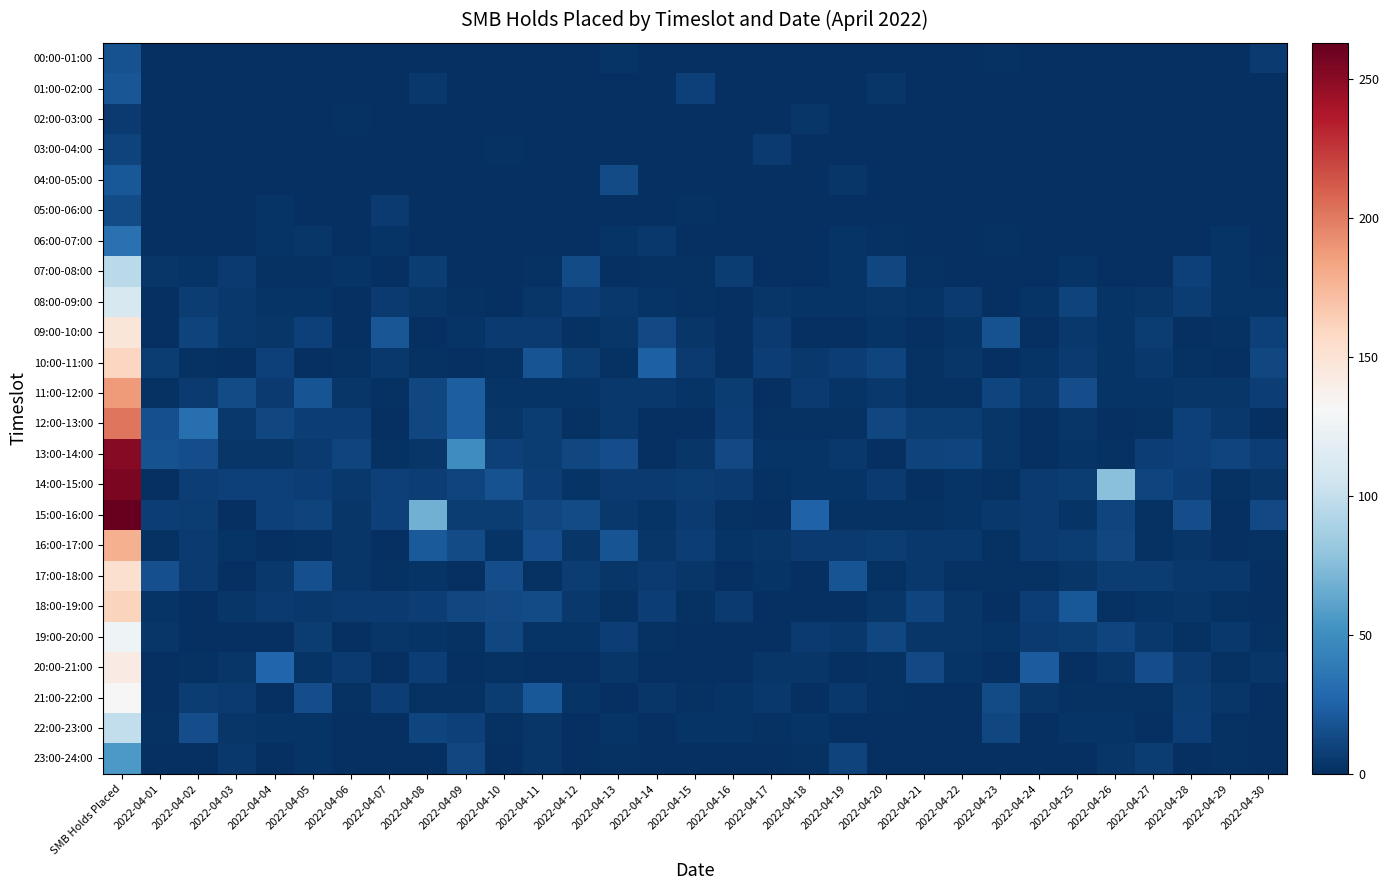

Reading left to right, extract all data points from this chart.

00:00-01:00: SMB Holds Placed=17	2022-04-01=0	2022-04-02=0	2022-04-03=0	2022-04-04=1	2022-04-05=0	2022-04-06=0	2022-04-07=1	2022-04-08=0	2022-04-09=0	2022-04-10=0	2022-04-11=0	2022-04-12=0	2022-04-13=3	2022-04-14=0	2022-04-15=0	2022-04-16=1	2022-04-17=0	2022-04-18=0	2022-04-19=0	2022-04-20=1	2022-04-21=1	2022-04-22=0	2022-04-23=2	2022-04-24=0	2022-04-25=0	2022-04-26=1	2022-04-27=0	2022-04-28=0	2022-04-29=0	2022-04-30=6
01:00-02:00: SMB Holds Placed=19	2022-04-01=0	2022-04-02=0	2022-04-03=0	2022-04-04=0	2022-04-05=0	2022-04-06=0	2022-04-07=0	2022-04-08=5	2022-04-09=0	2022-04-10=0	2022-04-11=0	2022-04-12=0	2022-04-13=0	2022-04-14=0	2022-04-15=9	2022-04-16=0	2022-04-17=0	2022-04-18=0	2022-04-19=0	2022-04-20=4	2022-04-21=0	2022-04-22=0	2022-04-23=0	2022-04-24=0	2022-04-25=0	2022-04-26=0	2022-04-27=1	2022-04-28=0	2022-04-29=0	2022-04-30=0
02:00-03:00: SMB Holds Placed=6	2022-04-01=0	2022-04-02=0	2022-04-03=0	2022-04-04=0	2022-04-05=0	2022-04-06=2	2022-04-07=0	2022-04-08=0	2022-04-09=0	2022-04-10=0	2022-04-11=0	2022-04-12=0	2022-04-13=0	2022-04-14=0	2022-04-15=0	2022-04-16=0	2022-04-17=0	2022-04-18=4	2022-04-19=0	2022-04-20=0	2022-04-21=0	2022-04-22=0	2022-04-23=0	2022-04-24=0	2022-04-25=0	2022-04-26=0	2022-04-27=0	2022-04-28=0	2022-04-29=0	2022-04-30=0
03:00-04:00: SMB Holds Placed=10	2022-04-01=0	2022-04-02=0	2022-04-03=0	2022-04-04=0	2022-04-05=0	2022-04-06=0	2022-04-07=0	2022-04-08=0	2022-04-09=0	2022-04-10=2	2022-04-11=0	2022-04-12=0	2022-04-13=0	2022-04-14=0	2022-04-15=0	2022-04-16=0	2022-04-17=6	2022-04-18=1	2022-04-19=0	2022-04-20=0	2022-04-21=0	2022-04-22=0	2022-04-23=0	2022-04-24=0	2022-04-25=1	2022-04-26=0	2022-04-27=0	2022-04-28=0	2022-04-29=0	2022-04-30=0
04:00-05:00: SMB Holds Placed=20	2022-04-01=0	2022-04-02=0	2022-04-03=0	2022-04-04=0	2022-04-05=0	2022-04-06=0	2022-04-07=0	2022-04-08=0	2022-04-09=0	2022-04-10=0	2022-04-11=0	2022-04-12=1	2022-04-13=14	2022-04-14=1	2022-04-15=0	2022-04-16=0	2022-04-17=0	2022-04-18=0	2022-04-19=4	2022-04-20=0	2022-04-21=0	2022-04-22=0	2022-04-23=0	2022-04-24=0	2022-04-25=0	2022-04-26=0	2022-04-27=0	2022-04-28=0	2022-04-29=0	2022-04-30=0
05:00-06:00: SMB Holds Placed=14	2022-04-01=0	2022-04-02=0	2022-04-03=0	2022-04-04=3	2022-04-05=0	2022-04-06=0	2022-04-07=6	2022-04-08=0	2022-04-09=0	2022-04-10=0	2022-04-11=0	2022-04-12=0	2022-04-13=0	2022-04-14=0	2022-04-15=2	2022-04-16=1	2022-04-17=0	2022-04-18=0	2022-04-19=0	2022-04-20=0	2022-04-21=0	2022-04-22=0	2022-04-23=0	2022-04-24=0	2022-04-25=1	2022-04-26=0	2022-04-27=0	2022-04-28=0	2022-04-29=0	2022-04-30=1
06:00-07:00: SMB Holds Placed=33	2022-04-01=0	2022-04-02=0	2022-04-03=0	2022-04-04=3	2022-04-05=4	2022-04-06=1	2022-04-07=3	2022-04-08=0	2022-04-09=1	2022-04-10=0	2022-04-11=0	2022-04-12=0	2022-04-13=3	2022-04-14=5	2022-04-15=0	2022-04-16=0	2022-04-17=0	2022-04-18=0	2022-04-19=3	2022-04-20=2	2022-04-21=0	2022-04-22=1	2022-04-23=2	2022-04-24=1	2022-04-25=0	2022-04-26=0	2022-04-27=0	2022-04-28=0	2022-04-29=3	2022-04-30=1
07:00-08:00: SMB Holds Placed=96	2022-04-01=4	2022-04-02=3	2022-04-03=6	2022-04-04=2	2022-04-05=2	2022-04-06=3	2022-04-07=0	2022-04-08=7	2022-04-09=1	2022-04-10=1	2022-04-11=2	2022-04-12=14	2022-04-13=0	2022-04-14=2	2022-04-15=2	2022-04-16=7	2022-04-17=1	2022-04-18=1	2022-04-19=3	2022-04-20=12	2022-04-21=2	2022-04-22=1	2022-04-23=1	2022-04-24=1	2022-04-25=3	2022-04-26=0	2022-04-27=1	2022-04-28=9	2022-04-29=3	2022-04-30=2
08:00-09:00: SMB Holds Placed=110	2022-04-01=1	2022-04-02=7	2022-04-03=5	2022-04-04=3	2022-04-05=3	2022-04-06=0	2022-04-07=6	2022-04-08=4	2022-04-09=2	2022-04-10=0	2022-04-11=4	2022-04-12=8	2022-04-13=5	2022-04-14=3	2022-04-15=2	2022-04-16=0	2022-04-17=4	2022-04-18=3	2022-04-19=3	2022-04-20=4	2022-04-21=3	2022-04-22=6	2022-04-23=1	2022-04-24=3	2022-04-25=10	2022-04-26=3	2022-04-27=4	2022-04-28=7	2022-04-29=3	2022-04-30=3
09:00-10:00: SMB Holds Placed=147	2022-04-01=1	2022-04-02=10	2022-04-03=5	2022-04-04=4	2022-04-05=9	2022-04-06=1	2022-04-07=19	2022-04-08=0	2022-04-09=3	2022-04-10=6	2022-04-11=6	2022-04-12=2	2022-04-13=4	2022-04-14=13	2022-04-15=4	2022-04-16=1	2022-04-17=6	2022-04-18=1	2022-04-19=1	2022-04-20=3	2022-04-21=1	2022-04-22=3	2022-04-23=17	2022-04-24=1	2022-04-25=5	2022-04-26=3	2022-04-27=7	2022-04-28=0	2022-04-29=2	2022-04-30=9
10:00-11:00: SMB Holds Placed=160	2022-04-01=7	2022-04-02=2	2022-04-03=1	2022-04-04=9	2022-04-05=0	2022-04-06=2	2022-04-07=5	2022-04-08=2	2022-04-09=1	2022-04-10=2	2022-04-11=18	2022-04-12=7	2022-04-13=2	2022-04-14=24	2022-04-15=6	2022-04-16=1	2022-04-17=8	2022-04-18=5	2022-04-19=8	2022-04-20=11	2022-04-21=2	2022-04-22=4	2022-04-23=1	2022-04-24=3	2022-04-25=6	2022-04-26=3	2022-04-27=5	2022-04-28=2	2022-04-29=1	2022-04-30=12
11:00-12:00: SMB Holds Placed=187	2022-04-01=2	2022-04-02=6	2022-04-03=14	2022-04-04=6	2022-04-05=18	2022-04-06=4	2022-04-07=2	2022-04-08=12	2022-04-09=23	2022-04-10=3	2022-04-11=3	2022-04-12=3	2022-04-13=5	2022-04-14=5	2022-04-15=3	2022-04-16=7	2022-04-17=0	2022-04-18=6	2022-04-19=3	2022-04-20=5	2022-04-21=2	2022-04-22=2	2022-04-23=11	2022-04-24=5	2022-04-25=15	2022-04-26=3	2022-04-27=3	2022-04-28=4	2022-04-29=4	2022-04-30=8
12:00-13:00: SMB Holds Placed=202	2022-04-01=16	2022-04-02=32	2022-04-03=5	2022-04-04=12	2022-04-05=8	2022-04-06=8	2022-04-07=1	2022-04-08=12	2022-04-09=23	2022-04-10=4	2022-04-11=7	2022-04-12=2	2022-04-13=5	2022-04-14=1	2022-04-15=1	2022-04-16=8	2022-04-17=2	2022-04-18=2	2022-04-19=2	2022-04-20=12	2022-04-21=7	2022-04-22=7	2022-04-23=4	2022-04-24=0	2022-04-25=4	2022-04-26=1	2022-04-27=2	2022-04-28=9	2022-04-29=5	2022-04-30=0
13:00-14:00: SMB Holds Placed=251	2022-04-01=17	2022-04-02=15	2022-04-03=4	2022-04-04=4	2022-04-05=6	2022-04-06=11	2022-04-07=2	2022-04-08=4	2022-04-09=50	2022-04-10=9	2022-04-11=7	2022-04-12=12	2022-04-13=15	2022-04-14=0	2022-04-15=4	2022-04-16=13	2022-04-17=3	2022-04-18=3	2022-04-19=5	2022-04-20=0	2022-04-21=10	2022-04-22=11	2022-04-23=4	2022-04-24=1	2022-04-25=3	2022-04-26=2	2022-04-27=8	2022-04-28=9	2022-04-29=11	2022-04-30=8
14:00-15:00: SMB Holds Placed=255	2022-04-01=1	2022-04-02=8	2022-04-03=9	2022-04-04=9	2022-04-05=8	2022-04-06=5	2022-04-07=9	2022-04-08=8	2022-04-09=11	2022-04-10=17	2022-04-11=8	2022-04-12=3	2022-04-13=6	2022-04-14=6	2022-04-15=7	2022-04-16=6	2022-04-17=2	2022-04-18=3	2022-04-19=3	2022-04-20=6	2022-04-21=0	2022-04-22=3	2022-04-23=2	2022-04-24=6	2022-04-25=7	2022-04-26=77	2022-04-27=11	2022-04-28=8	2022-04-29=2	2022-04-30=4
15:00-16:00: SMB Holds Placed=263	2022-04-01=8	2022-04-02=7	2022-04-03=1	2022-04-04=9	2022-04-05=10	2022-04-06=4	2022-04-07=9	2022-04-08=68	2022-04-09=7	2022-04-10=7	2022-04-11=12	2022-04-12=14	2022-04-13=5	2022-04-14=3	2022-04-15=6	2022-04-16=2	2022-04-17=1	2022-04-18=25	2022-04-19=2	2022-04-20=2	2022-04-21=2	2022-04-22=3	2022-04-23=5	2022-04-24=6	2022-04-25=3	2022-04-26=11	2022-04-27=2	2022-04-28=15	2022-04-29=1	2022-04-30=13
16:00-17:00: SMB Holds Placed=178	2022-04-01=2	2022-04-02=6	2022-04-03=3	2022-04-04=1	2022-04-05=2	2022-04-06=4	2022-04-07=1	2022-04-08=21	2022-04-09=14	2022-04-10=3	2022-04-11=15	2022-04-12=4	2022-04-13=18	2022-04-14=4	2022-04-15=8	2022-04-16=3	2022-04-17=4	2022-04-18=6	2022-04-19=6	2022-04-20=7	2022-04-21=5	2022-04-22=5	2022-04-23=2	2022-04-24=6	2022-04-25=7	2022-04-26=12	2022-04-27=2	2022-04-28=4	2022-04-29=1	2022-04-30=2
17:00-18:00: SMB Holds Placed=153	2022-04-01=16	2022-04-02=6	2022-04-03=0	2022-04-04=5	2022-04-05=16	2022-04-06=4	2022-04-07=2	2022-04-08=3	2022-04-09=0	2022-04-10=15	2022-04-11=2	2022-04-12=7	2022-04-13=4	2022-04-14=6	2022-04-15=4	2022-04-16=0	2022-04-17=3	2022-04-18=0	2022-04-19=18	2022-04-20=2	2022-04-21=5	2022-04-22=2	2022-04-23=2	2022-04-24=2	2022-04-25=4	2022-04-26=7	2022-04-27=7	2022-04-28=5	2022-04-29=5	2022-04-30=1
18:00-19:00: SMB Holds Placed=161	2022-04-01=3	2022-04-02=0	2022-04-03=4	2022-04-04=6	2022-04-05=5	2022-04-06=6	2022-04-07=6	2022-04-08=8	2022-04-09=12	2022-04-10=13	2022-04-11=14	2022-04-12=5	2022-04-13=2	2022-04-14=8	2022-04-15=2	2022-04-16=6	2022-04-17=0	2022-04-18=0	2022-04-19=1	2022-04-20=4	2022-04-21=11	2022-04-22=4	2022-04-23=1	2022-04-24=8	2022-04-25=20	2022-04-26=2	2022-04-27=3	2022-04-28=4	2022-04-29=2	2022-04-30=1
19:00-20:00: SMB Holds Placed=126	2022-04-01=4	2022-04-02=1	2022-04-03=1	2022-04-04=1	2022-04-05=7	2022-04-06=1	2022-04-07=4	2022-04-08=3	2022-04-09=2	2022-04-10=12	2022-04-11=3	2022-04-12=3	2022-04-13=8	2022-04-14=2	2022-04-15=0	2022-04-16=1	2022-04-17=1	2022-04-18=6	2022-04-19=5	2022-04-20=12	2022-04-21=4	2022-04-22=4	2022-04-23=3	2022-04-24=6	2022-04-25=7	2022-04-26=11	2022-04-27=5	2022-04-28=2	2022-04-29=5	2022-04-30=2
20:00-21:00: SMB Holds Placed=142	2022-04-01=1	2022-04-02=2	2022-04-03=4	2022-04-04=27	2022-04-05=3	2022-04-06=6	2022-04-07=0	2022-04-08=8	2022-04-09=1	2022-04-10=2	2022-04-11=0	2022-04-12=1	2022-04-13=4	2022-04-14=1	2022-04-15=0	2022-04-16=1	2022-04-17=4	2022-04-18=4	2022-04-19=1	2022-04-20=2	2022-04-21=13	2022-04-22=3	2022-04-23=0	2022-04-24=22	2022-04-25=1	2022-04-26=4	2022-04-27=15	2022-04-28=6	2022-04-29=2	2022-04-30=4
21:00-22:00: SMB Holds Placed=132	2022-04-01=1	2022-04-02=7	2022-04-03=6	2022-04-04=1	2022-04-05=15	2022-04-06=2	2022-04-07=8	2022-04-08=2	2022-04-09=2	2022-04-10=7	2022-04-11=20	2022-04-12=3	2022-04-13=0	2022-04-14=4	2022-04-15=2	2022-04-16=3	2022-04-17=5	2022-04-18=0	2022-04-19=5	2022-04-20=2	2022-04-21=1	2022-04-22=0	2022-04-23=14	2022-04-24=4	2022-04-25=2	2022-04-26=2	2022-04-27=2	2022-04-28=7	2022-04-29=4	2022-04-30=1
22:00-23:00: SMB Holds Placed=99	2022-04-01=2	2022-04-02=15	2022-04-03=4	2022-04-04=3	2022-04-05=3	2022-04-06=0	2022-04-07=0	2022-04-08=11	2022-04-09=9	2022-04-10=2	2022-04-11=4	2022-04-12=1	2022-04-13=3	2022-04-14=0	2022-04-15=3	2022-04-16=3	2022-04-17=2	2022-04-18=3	2022-04-19=1	2022-04-20=0	2022-04-21=0	2022-04-22=0	2022-04-23=12	2022-04-24=1	2022-04-25=3	2022-04-26=3	2022-04-27=0	2022-04-28=8	2022-04-29=2	2022-04-30=1
23:00-24:00: SMB Holds Placed=56	2022-04-01=0	2022-04-02=0	2022-04-03=5	2022-04-04=0	2022-04-05=3	2022-04-06=0	2022-04-07=0	2022-04-08=1	2022-04-09=12	2022-04-10=1	2022-04-11=4	2022-04-12=0	2022-04-13=2	2022-04-14=0	2022-04-15=0	2022-04-16=0	2022-04-17=0	2022-04-18=2	2022-04-19=10	2022-04-20=0	2022-04-21=0	2022-04-22=1	2022-04-23=1	2022-04-24=0	2022-04-25=0	2022-04-26=4	2022-04-27=7	2022-04-28=0	2022-04-29=2	2022-04-30=1